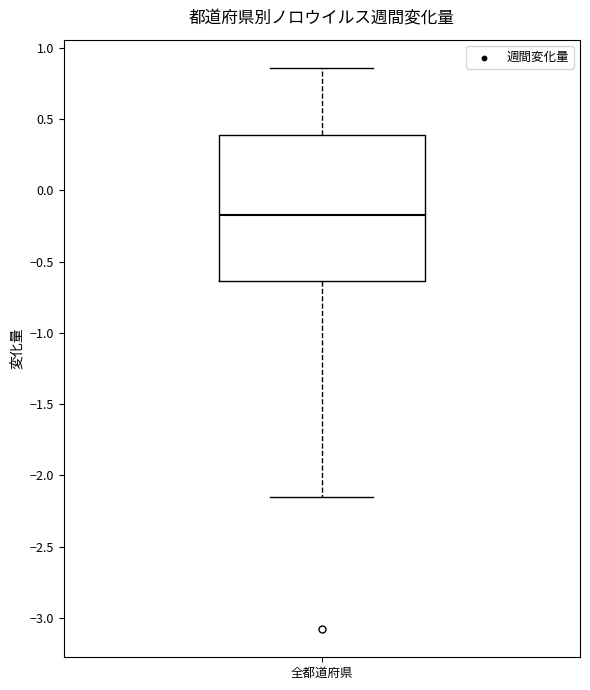

Where does the lower whisker of the box for 全都道府県 end on the y-axis? The values are not printed on the chart, so give them approximately, as read against the axis.

-2.15